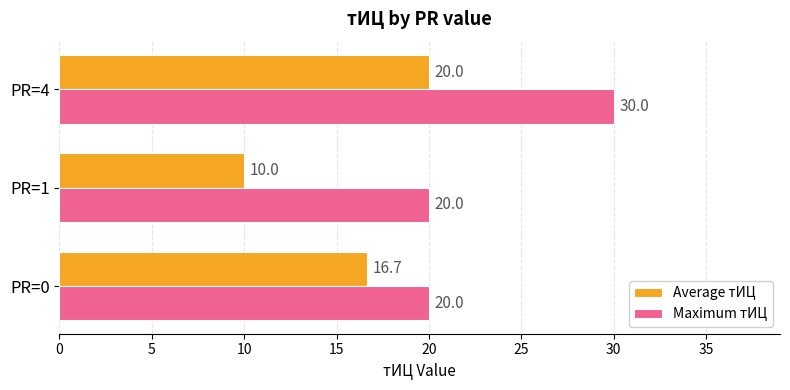

Rank the series by their average value, from highest to lowest.

Maximum тИЦ, Average тИЦ